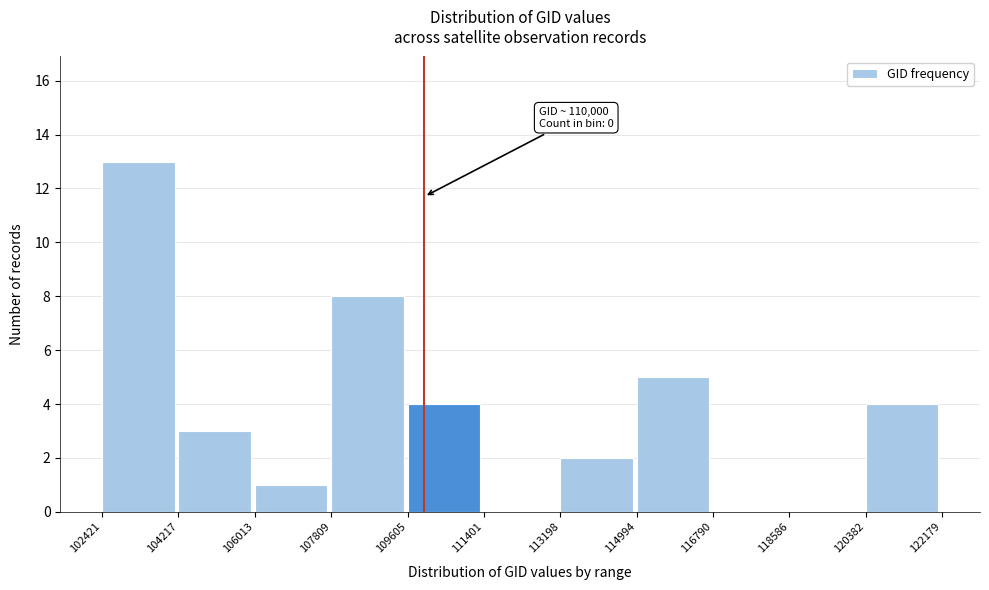

Over which range of the x-axis is the bar tallest?

102421 to 104217